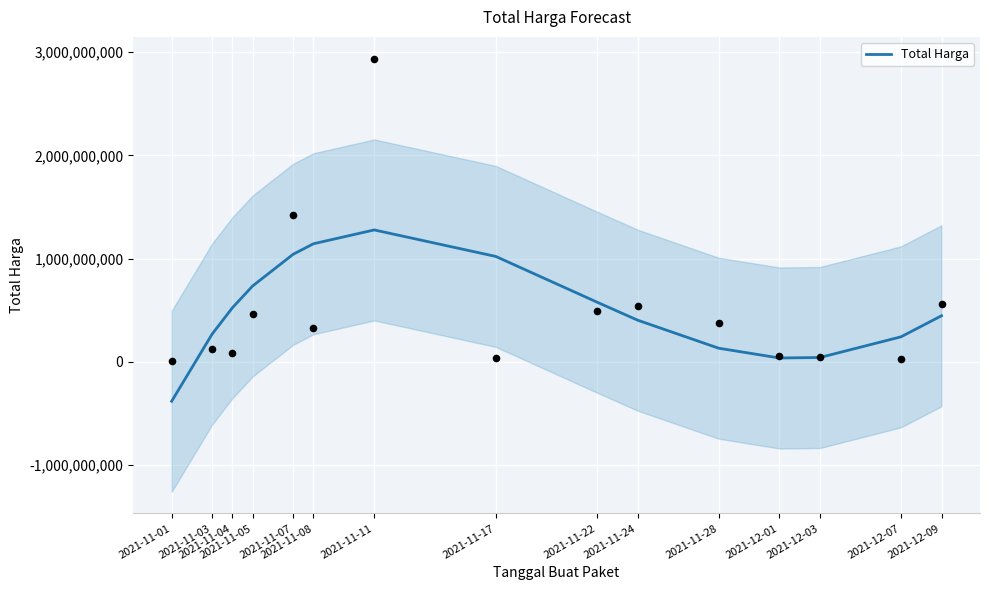

What is the ratio of the value at 2021-11-05 to the value at 2021-12-03?

17.4